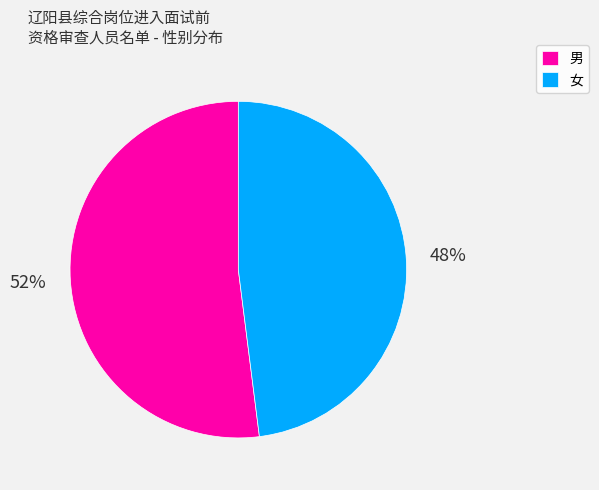

To the nearest percent, what is the combined percentage of 女 and 男?

100%